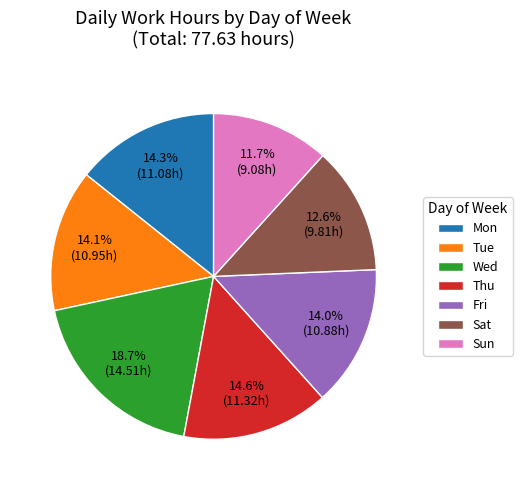

How many segments does this pie chart have?

7